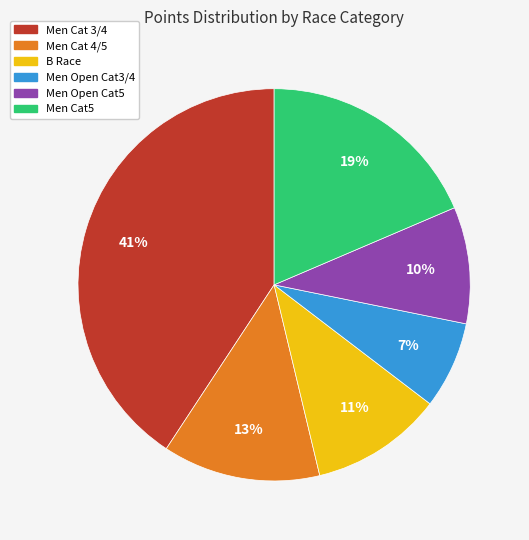

To the nearest percent, what is the average slice percentage?

17%